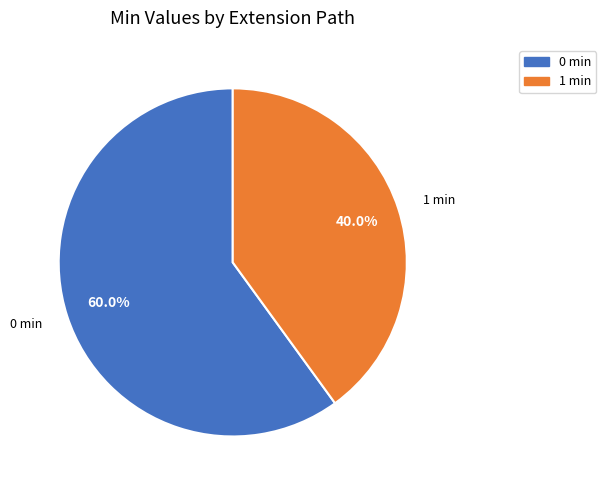

Which has a higher value, 0 min or 1 min?

0 min